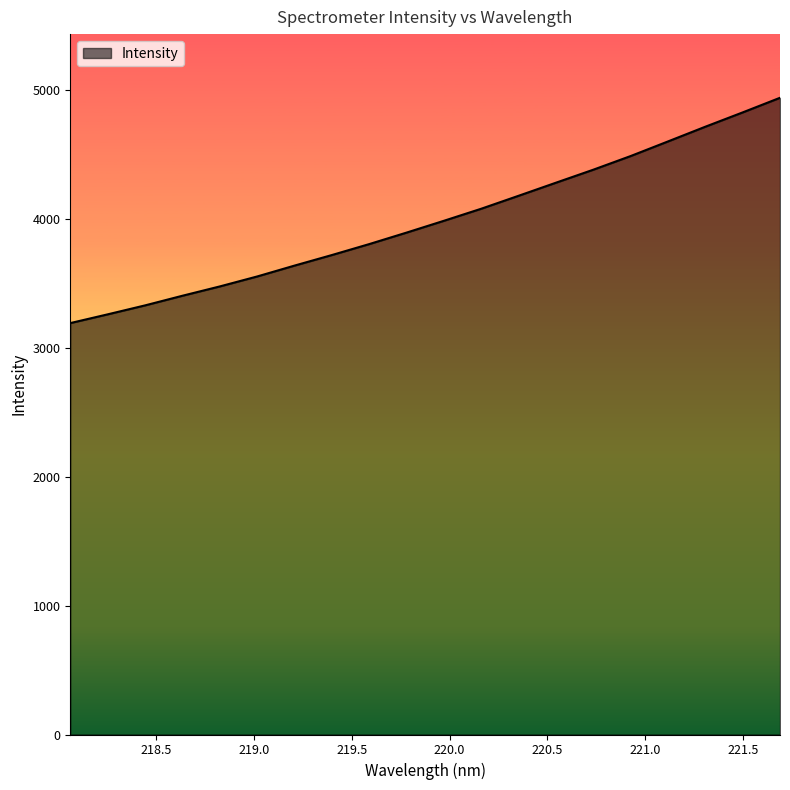

Does the chart display data point markers on the line(s)?

No